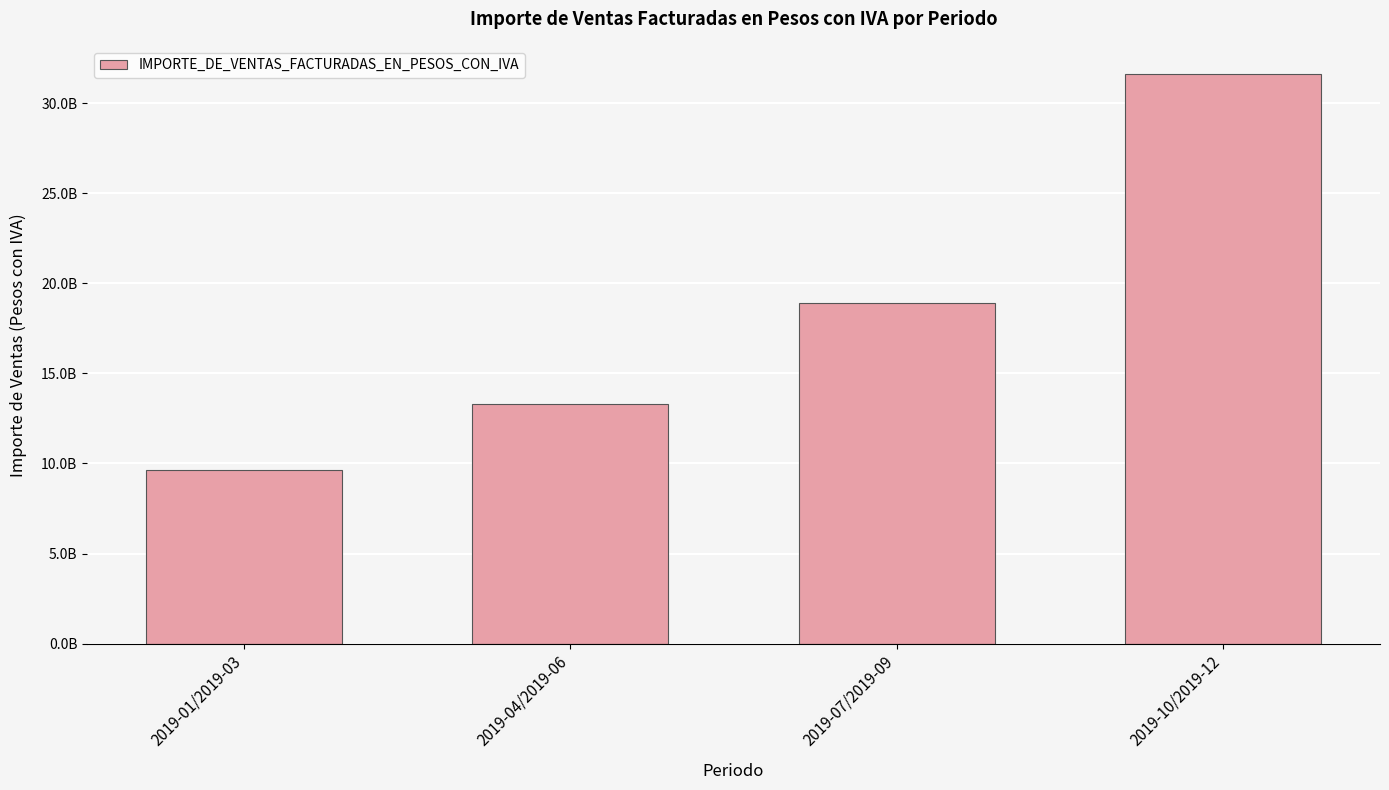

Rank the categories by value from highest to lowest.

2019-10/2019-12, 2019-07/2019-09, 2019-04/2019-06, 2019-01/2019-03